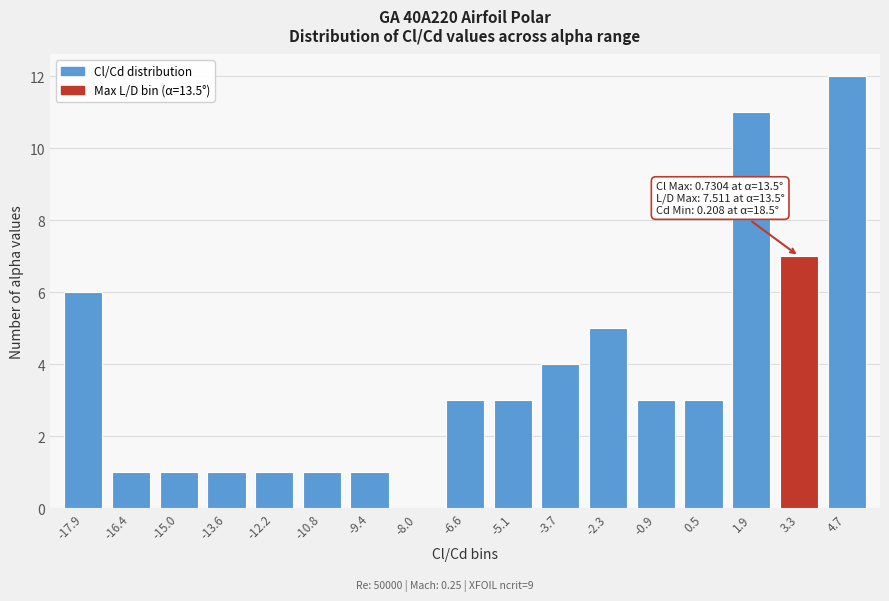

Reading right to left, extract all data points from this chart.

4.7=12	3.3=7	1.9=11	0.5=3	-0.9=3	-2.3=5	-3.7=4	-5.1=3	-6.6=3	-8.0=0	-9.4=1	-10.8=1	-12.2=1	-13.6=1	-15.0=1	-16.4=1	-17.9=6